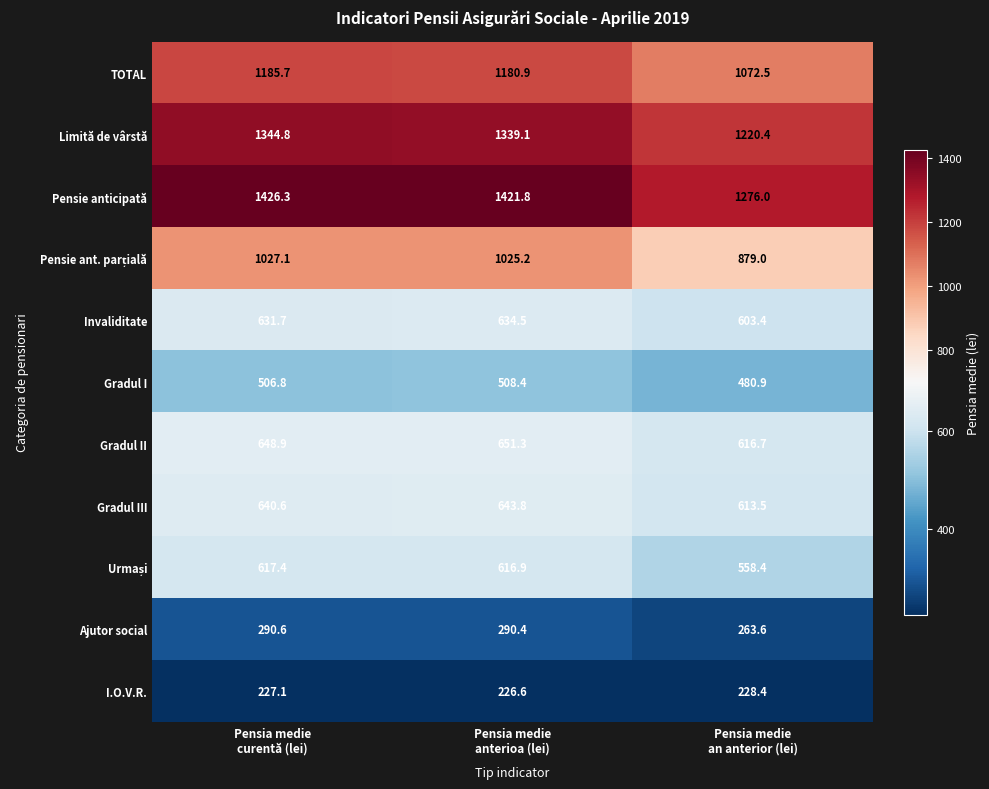

At how many categories does at least one series exceed 1191?

3